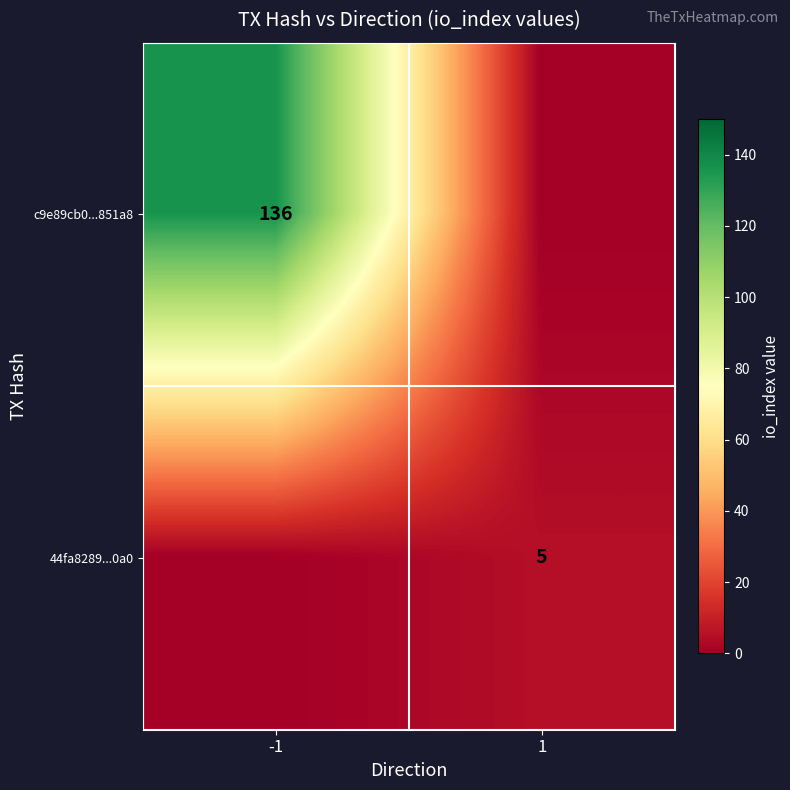

What is the maximum value shown in the chart?

136